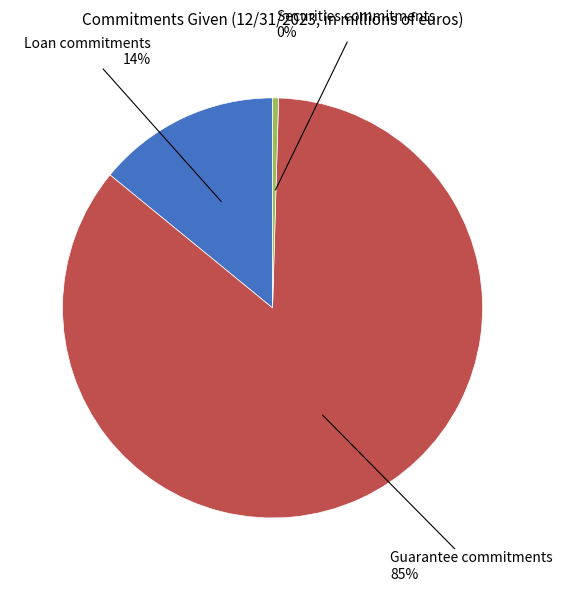

Does any single category account for the majority?

Yes